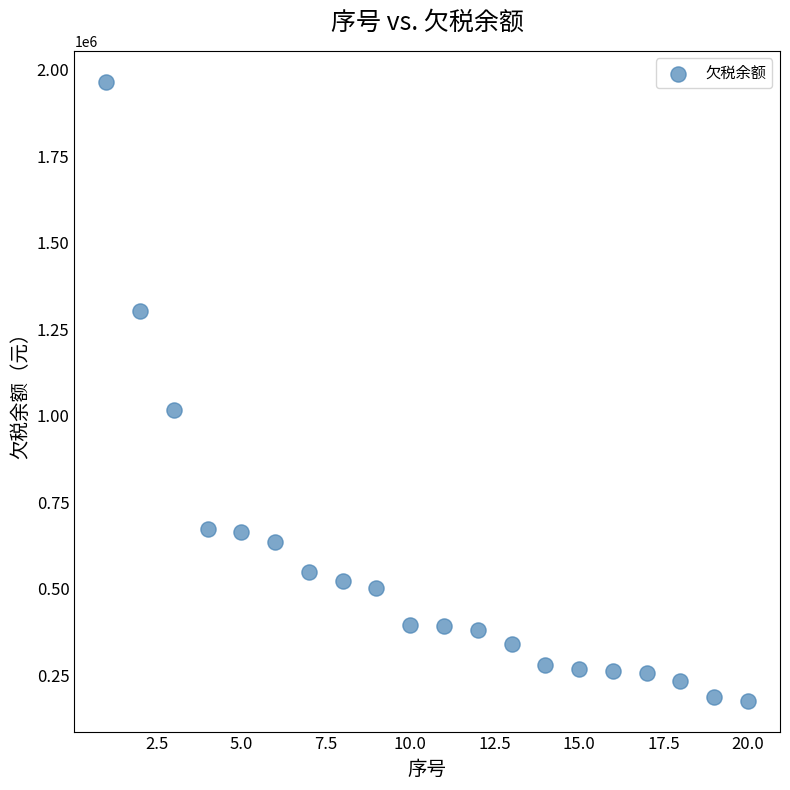

What Y value in the scatter plot is closest to 1070531?

1014984.4